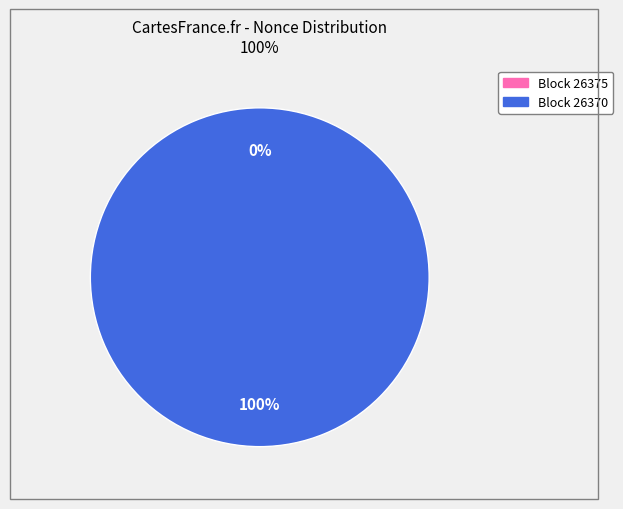

Is it true that 26370 is 100% of the pie?

True